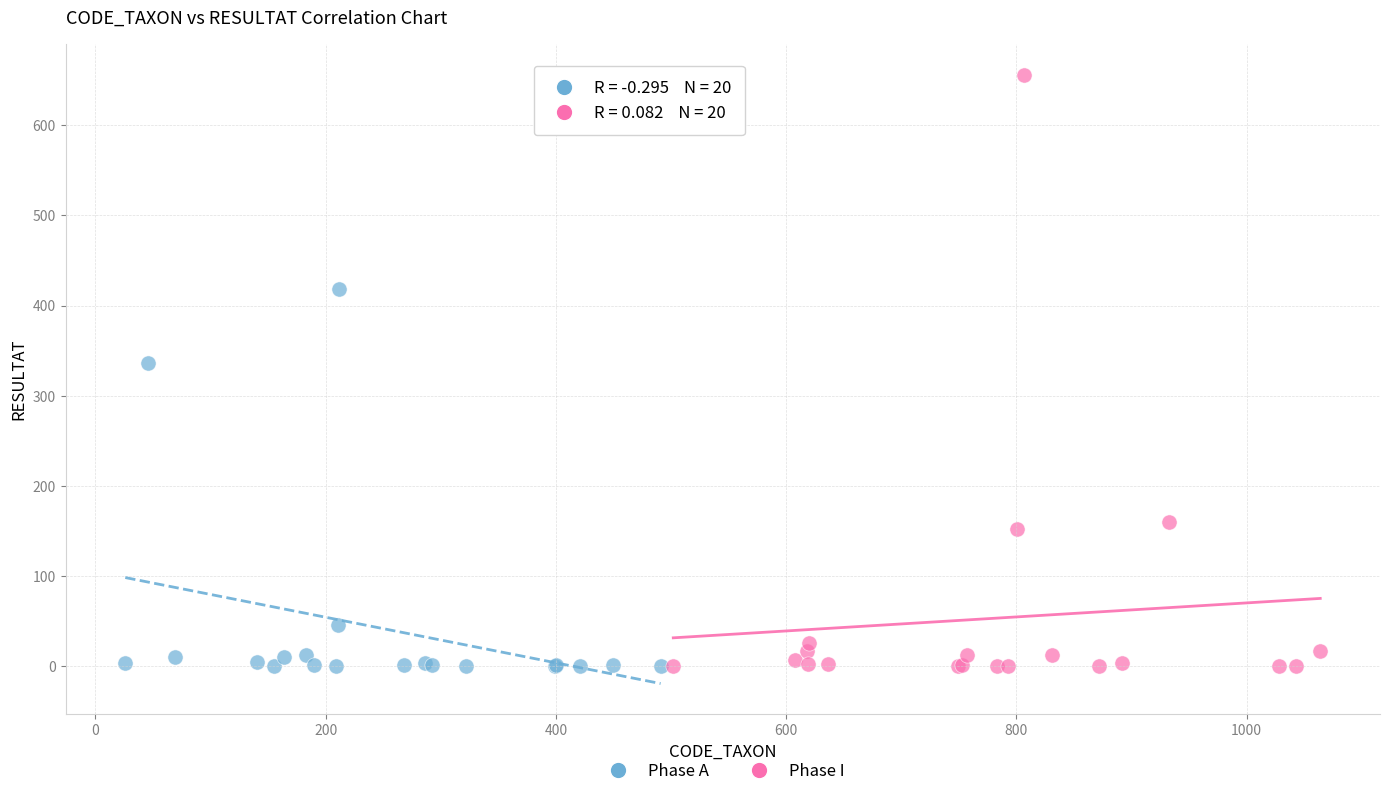

Which series has the widest spread of Y values?

Phase I